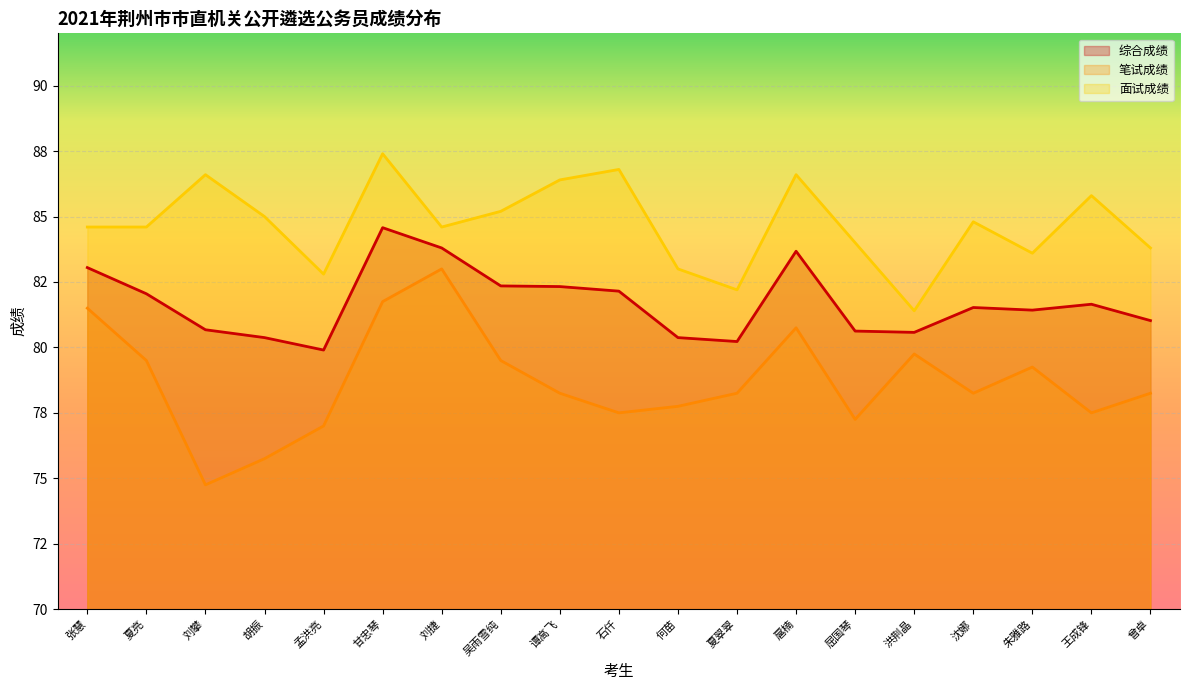

List the series in order of their peak value, lowest first.

笔试成绩, 综合成绩, 面试成绩